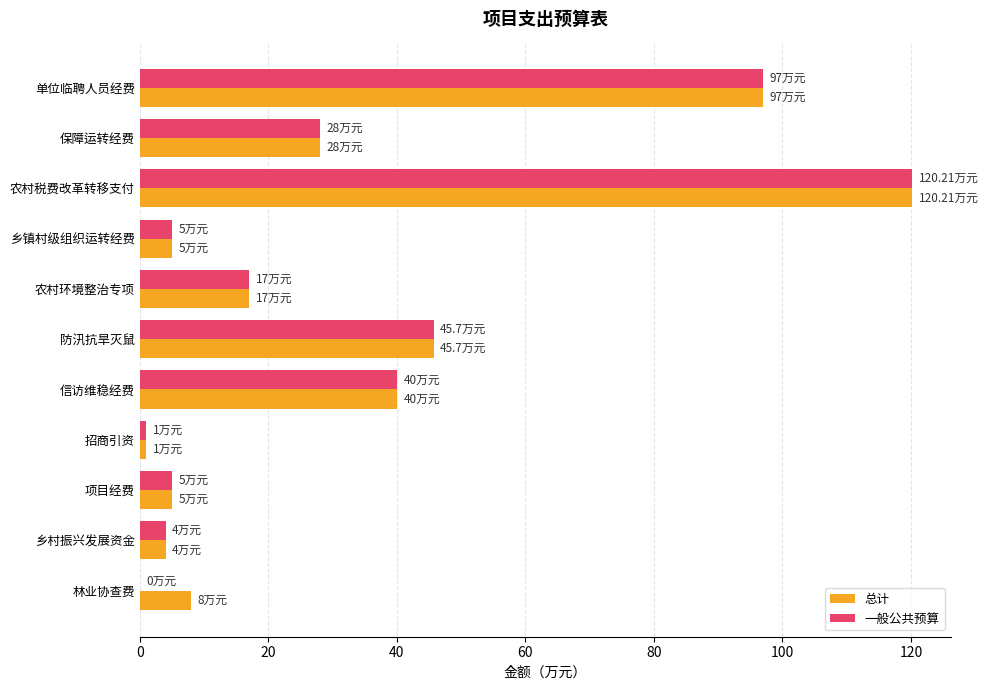

At which category is the sum across all series the highest?

农村税费改革转移支付